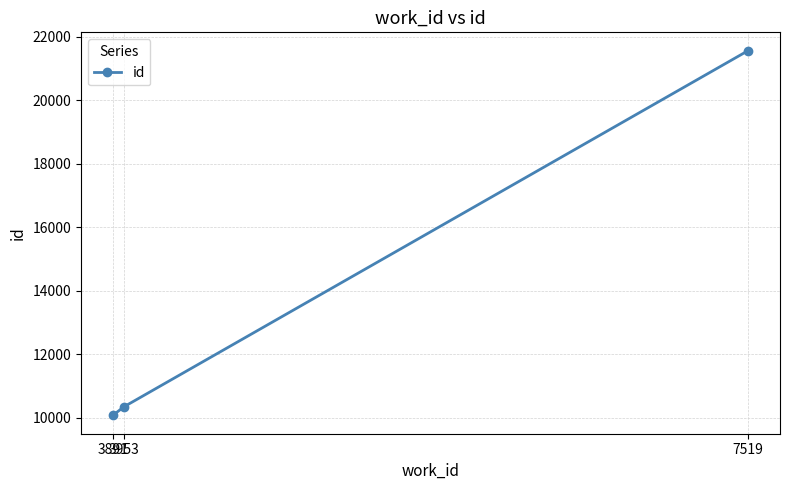

How many lines are shown in the chart?

1